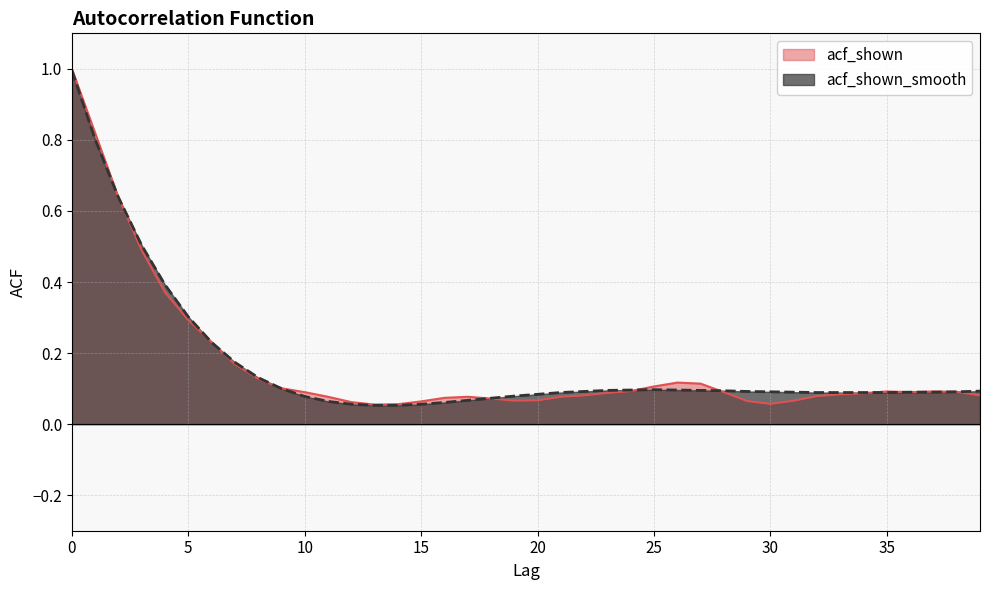

Rank the categories by acf_shown value from lowest to highest.

13, 14, 30, 12, 15, 29, 19, 31, 20, 18, 16, 11, 17, 21, 32, 22, 39, 33, 34, 23, 10, 28, 36, 38, 35, 37, 24, 9, 25, 27, 26, 8, 7, 6, 5, 4, 3, 2, 1, 0